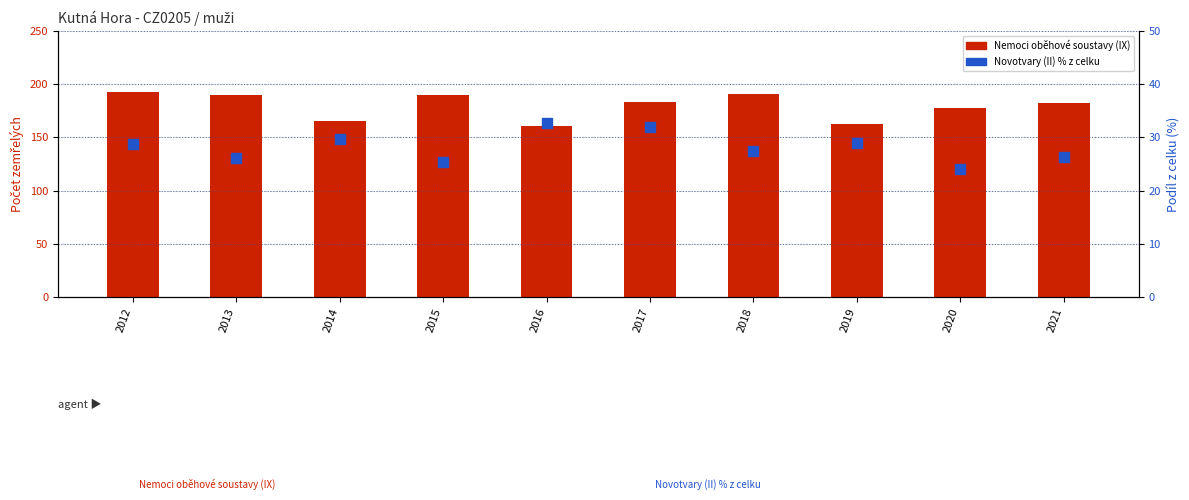

Rank the categories by Nemoci oběhové soustavy (IX) value from highest to lowest.

2012, 2018, 2013, 2015, 2017, 2021, 2020, 2014, 2019, 2016